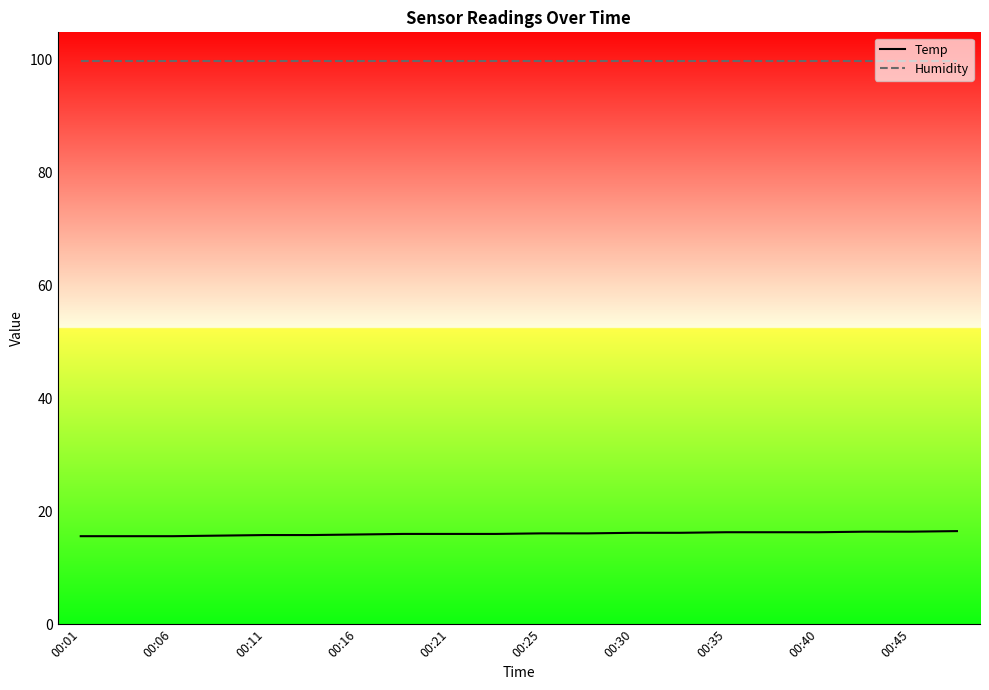

Which series has the largest total across all categories?

Humidity